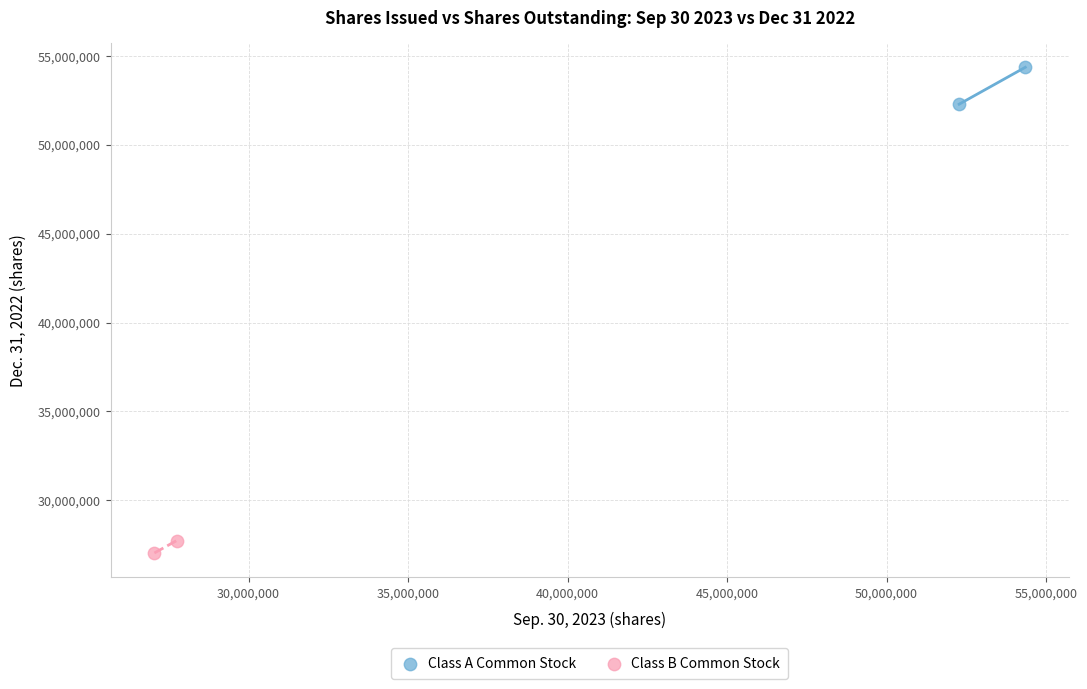

What are all the series names shown in the legend?

Class A Common Stock, Class B Common Stock